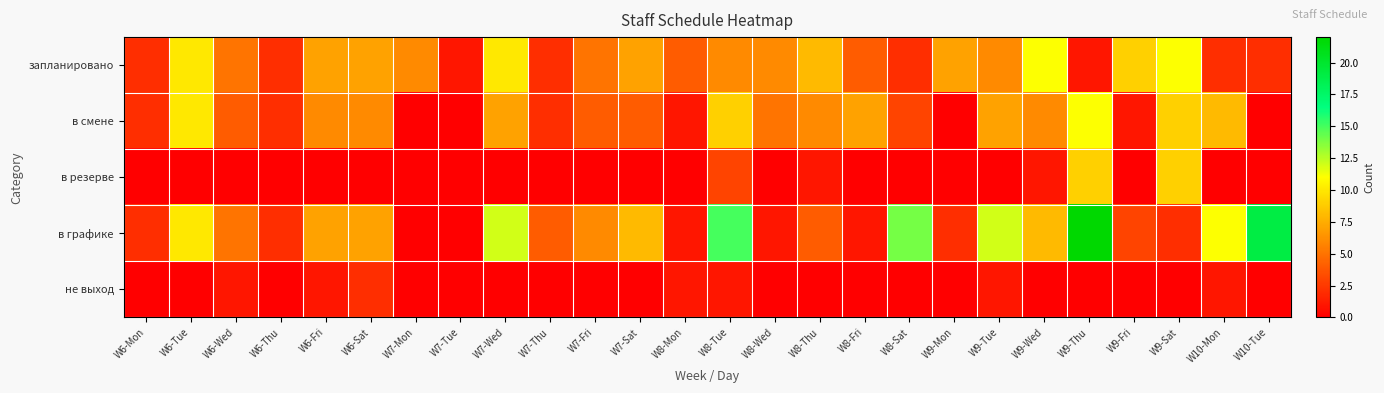

At which category does the chart reach its peak across all series?

W9-Thu